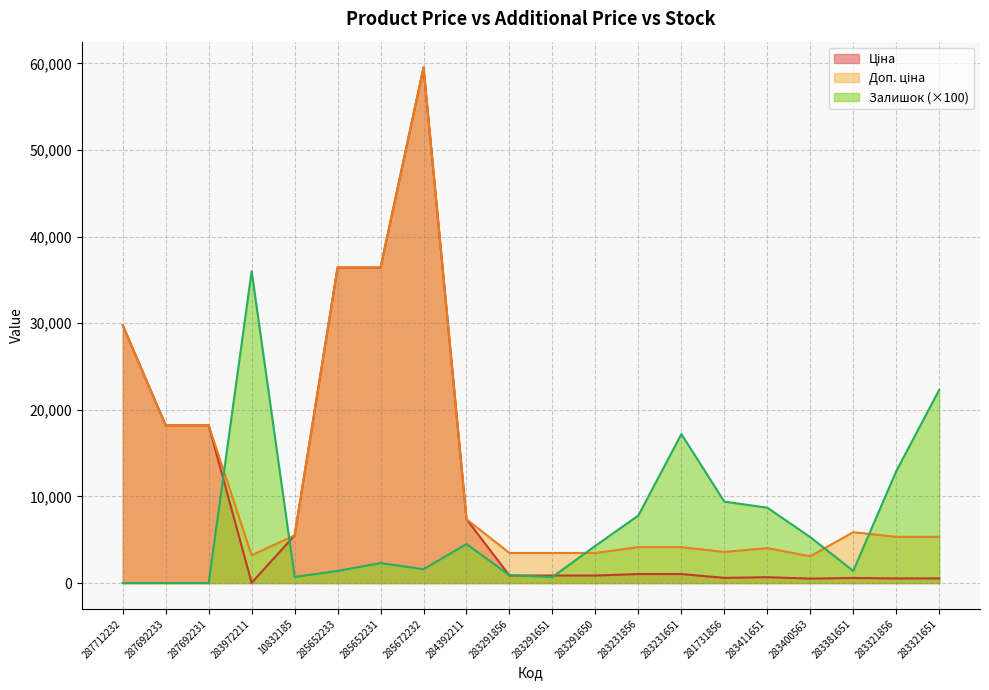

What are all the series names shown in the legend?

Ціна, Доп. ціна, Залишок